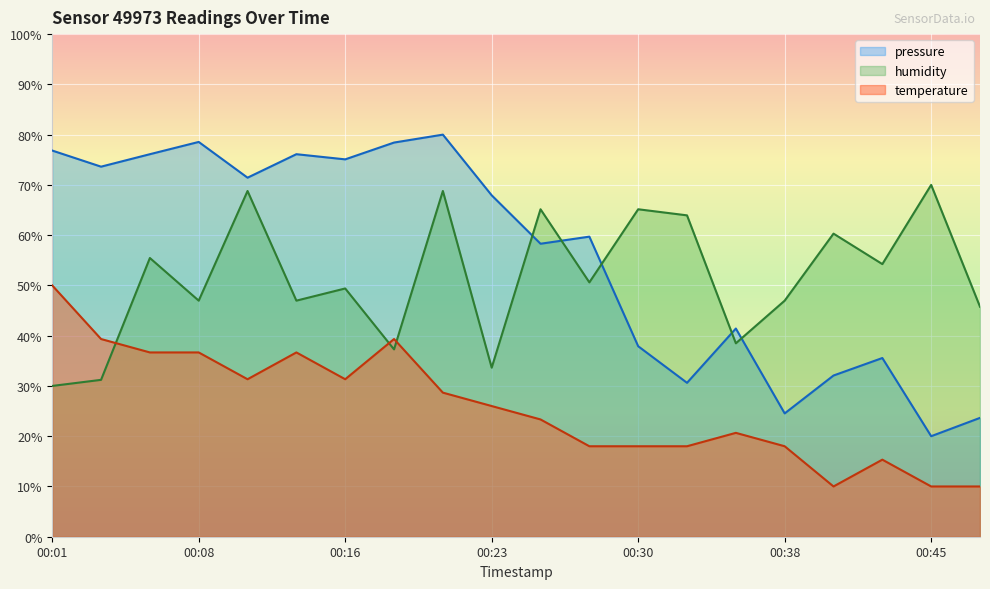

Which series has the largest total across all categories?

pressure